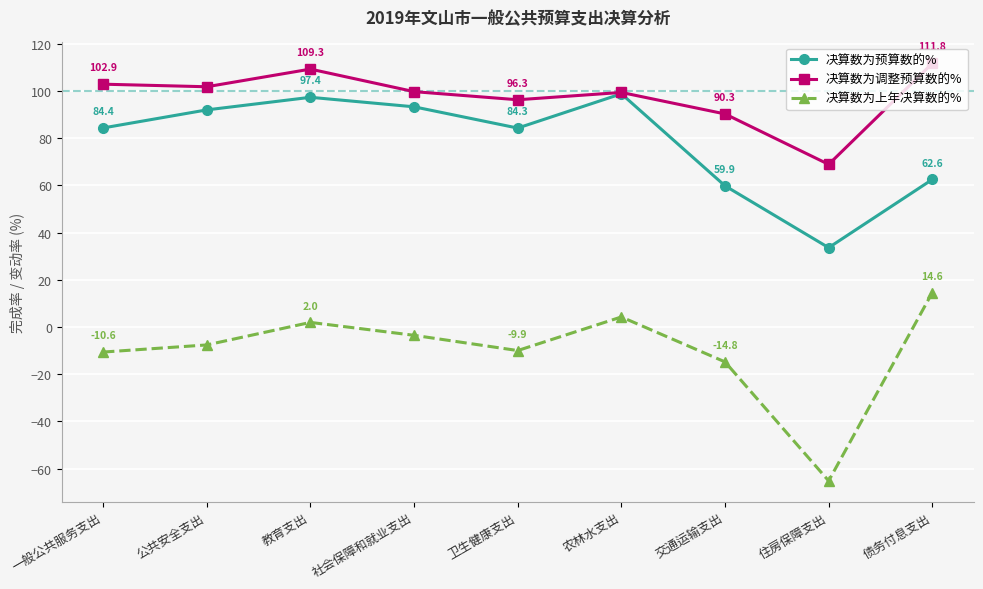

The 决算数为调整预算数的% series shows 99.8 at 社会保障和就业支出. True or false?

True